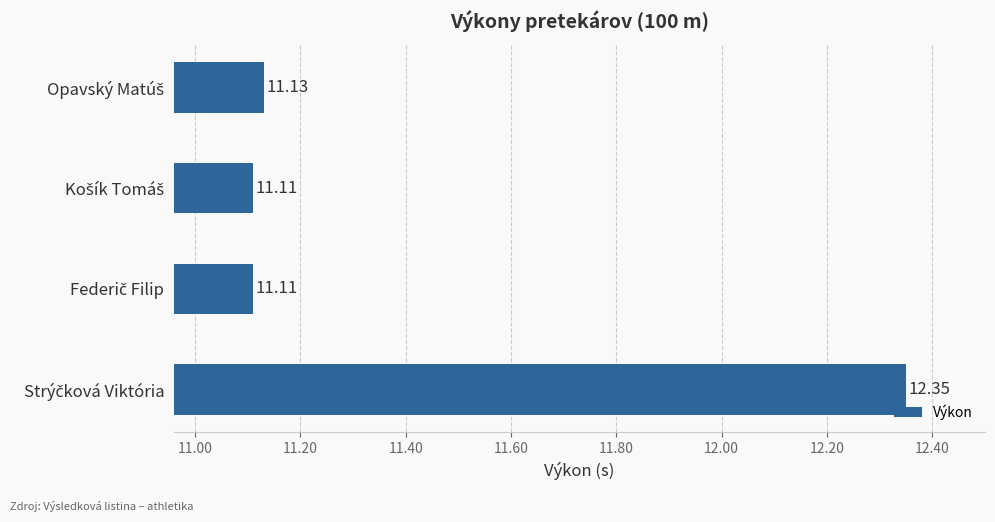

What is the difference between the maximum and second lowest values?

1.2